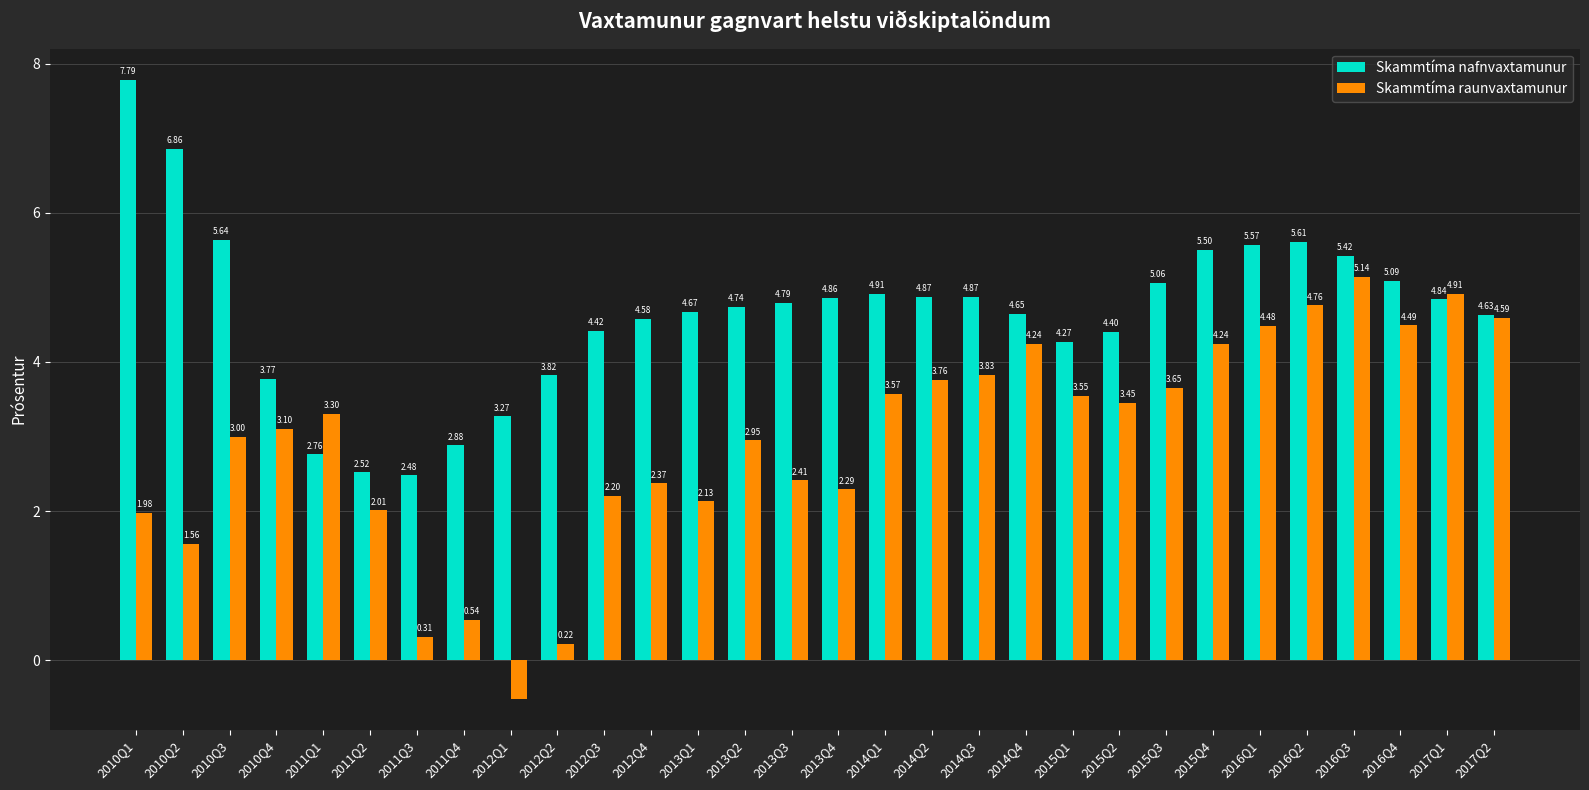

What is the spread (max minus min) of values at 2015Q4?

1.3